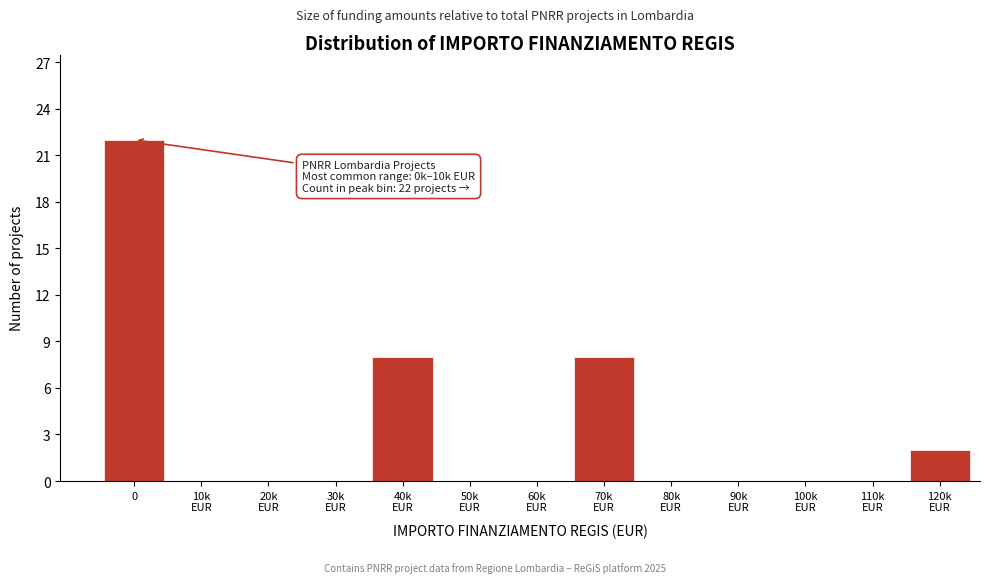

What is the sum of all values?

40